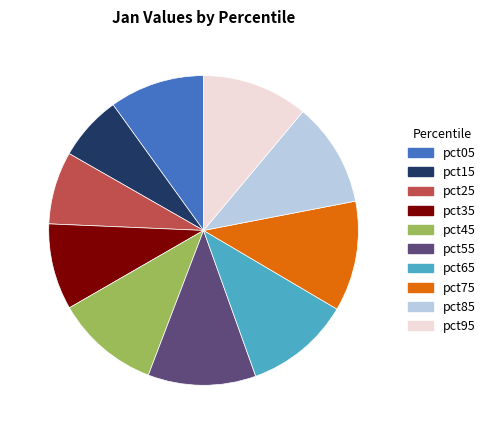

How many slices are in this pie chart?

10